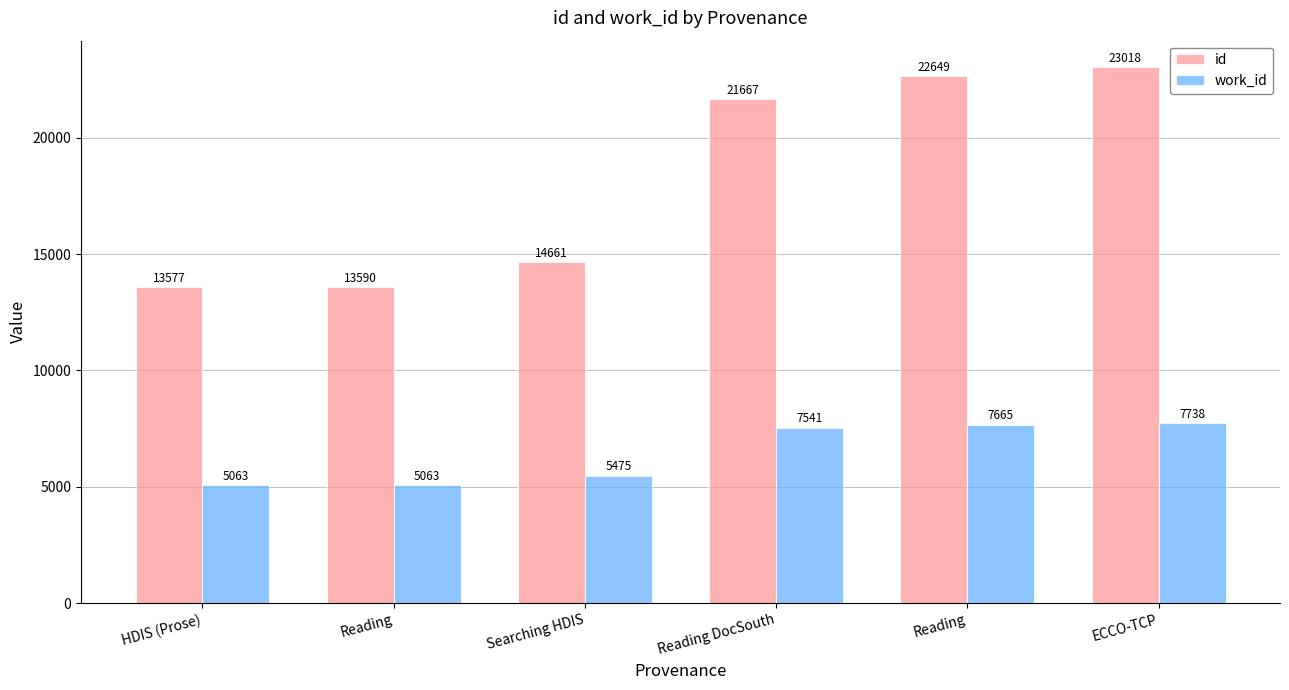

What are all the series names shown in the legend?

id, work_id